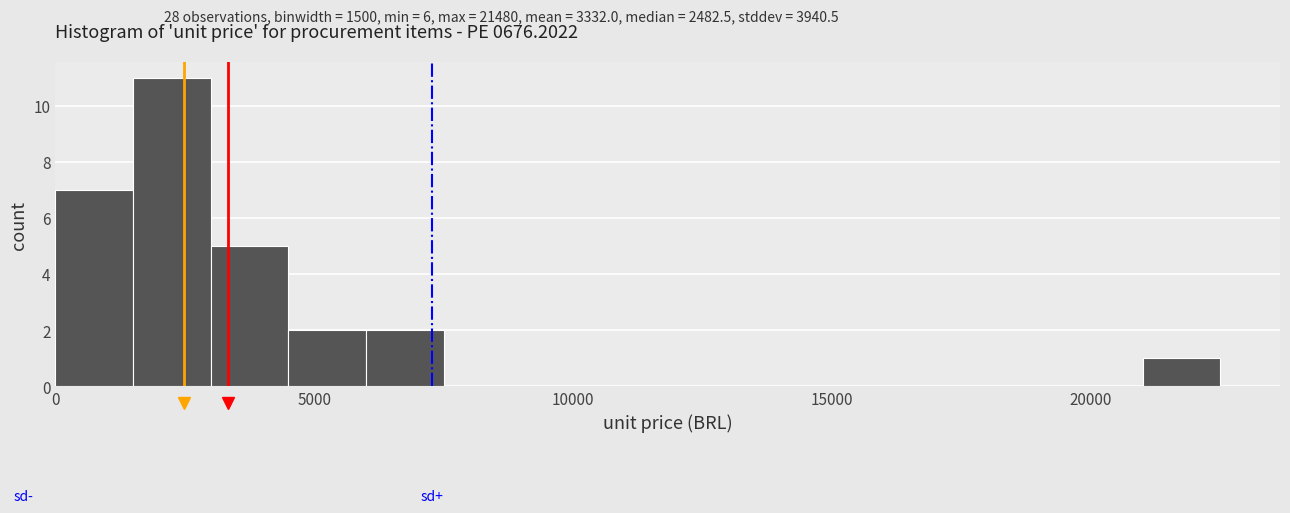

Around what value on the x-axis is the tallest bar? Give the approximate position of its centre, as read against the axis.

2500